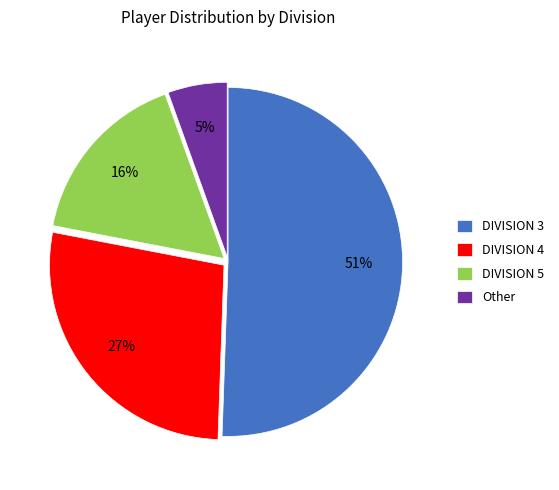

How many slices are in this pie chart?

4